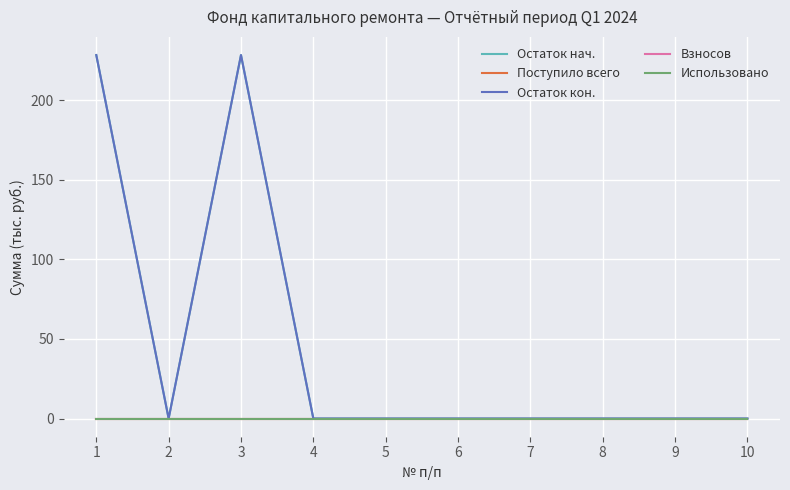

Reading right to left, transcribe all the data shown in this chart.

Остаток нач.: 0.0	0.0	0.0	0.0	0.0	0.0	0.0	228.3	0.0	228.3
Поступило всего: 0.0	0.0	0.0	0.0	0.0	0.0	0.0	0.0	0.0	0.0
Остаток кон.: 0.0	0.0	0.0	0.0	0.0	0.0	0.0	228.3	0.0	228.3
Взносов: 0.0	0.0	0.0	0.0	0.0	0.0	0.0	0.0	0.0	0.0
Использовано: 0.0	0.0	0.0	0.0	0.0	0.0	0.0	0.0	0.0	0.0